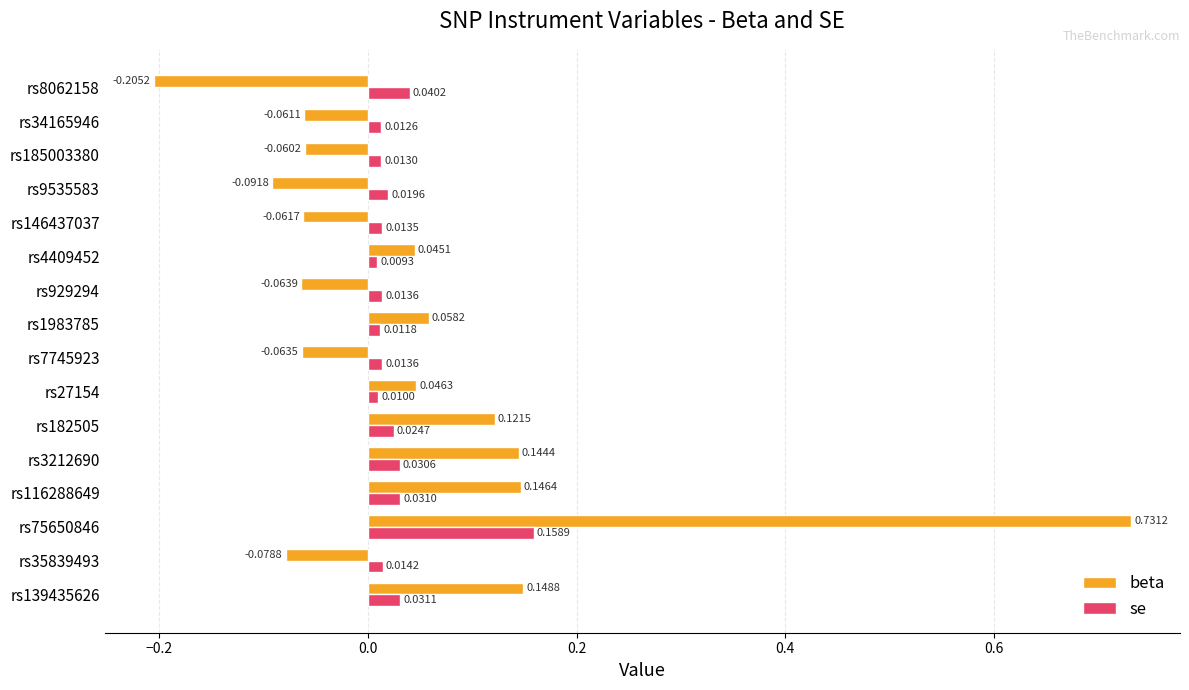

What is the difference between the maximum and minimum values in the beta series?

0.9